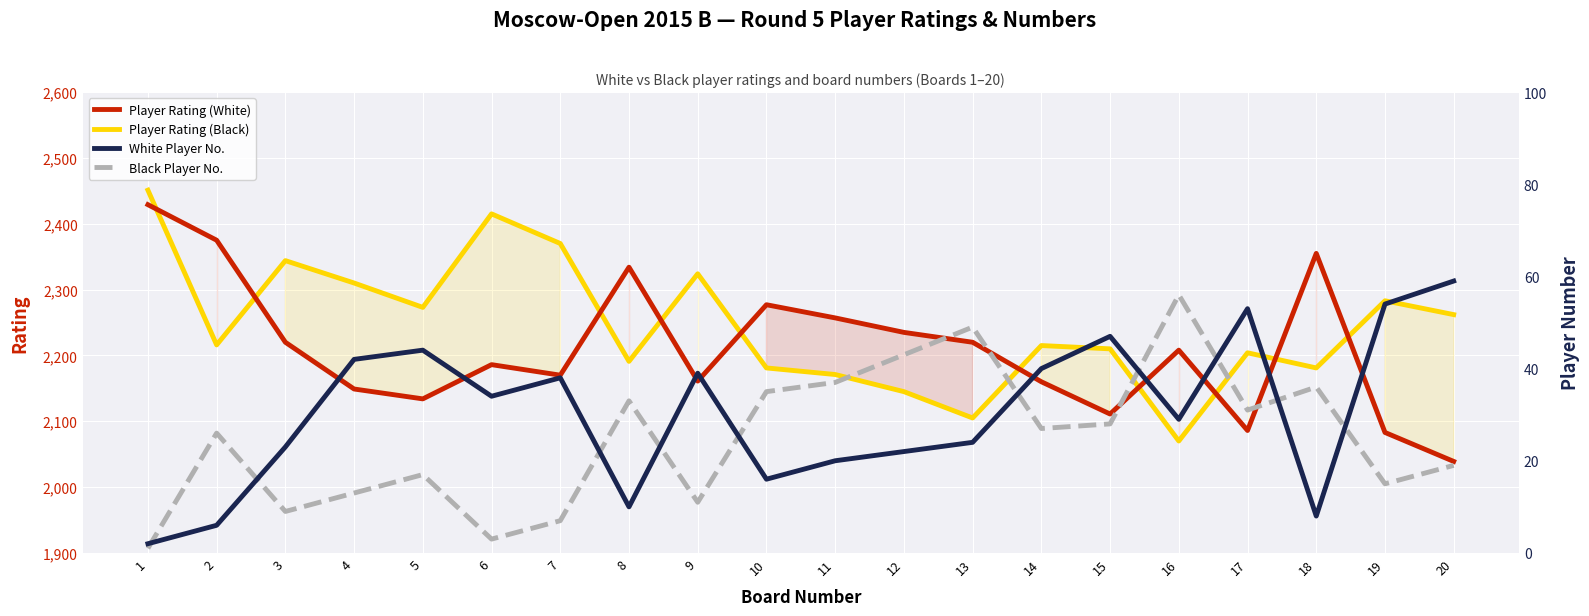

What is the average value of the Black Player No. series?

25